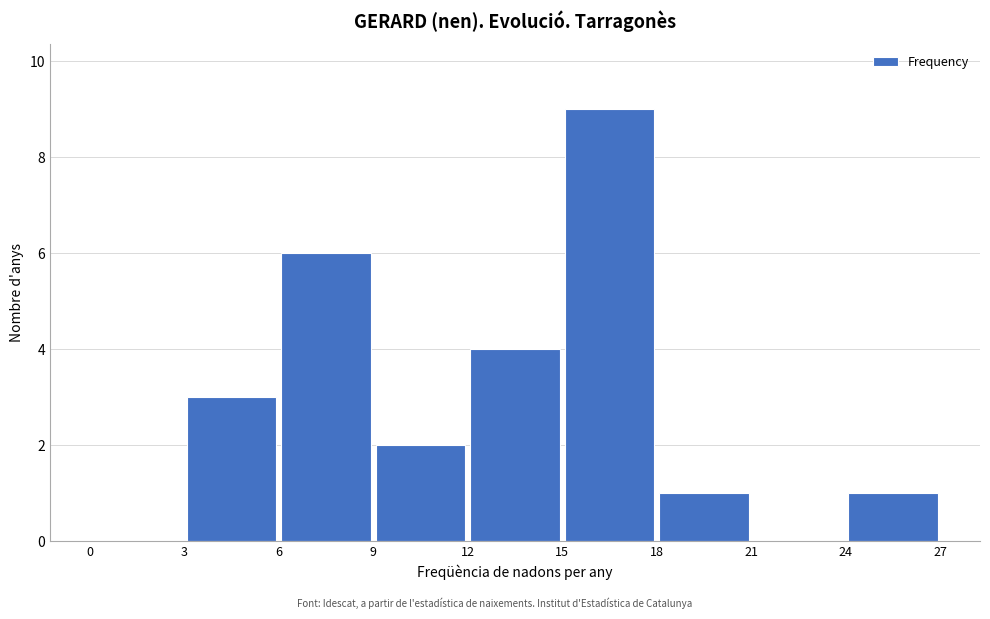

What is the height of the bar covering 12 to 15 on the x-axis? The values are not printed on the chart, so give them approximately, as read against the axis.

4